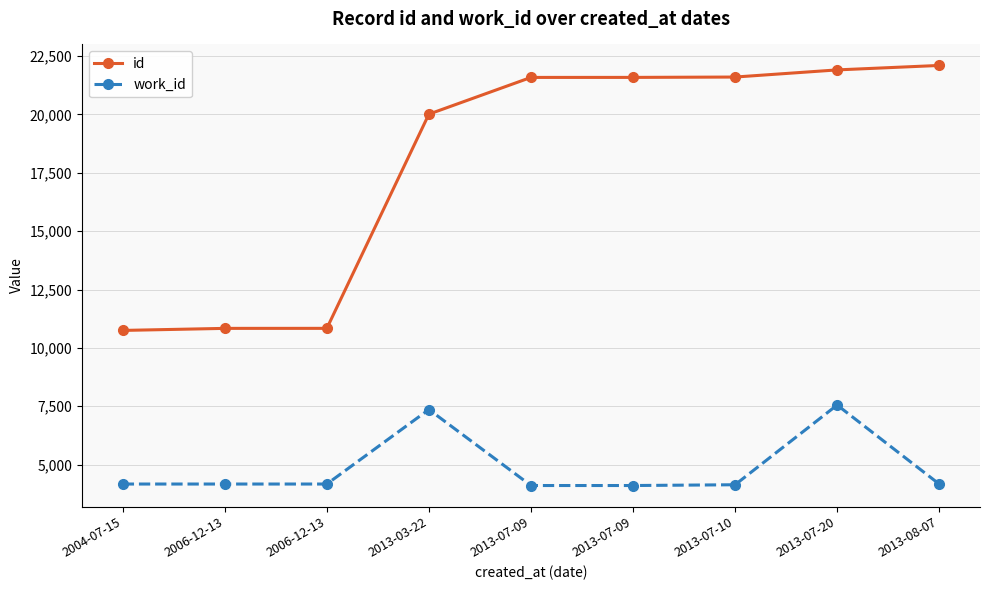

Which series has the largest total across all categories?

id